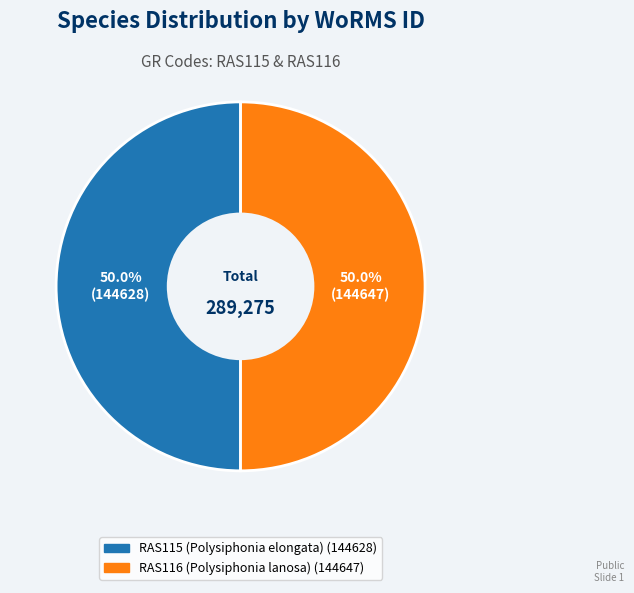

Count the number of slices in the pie.

2